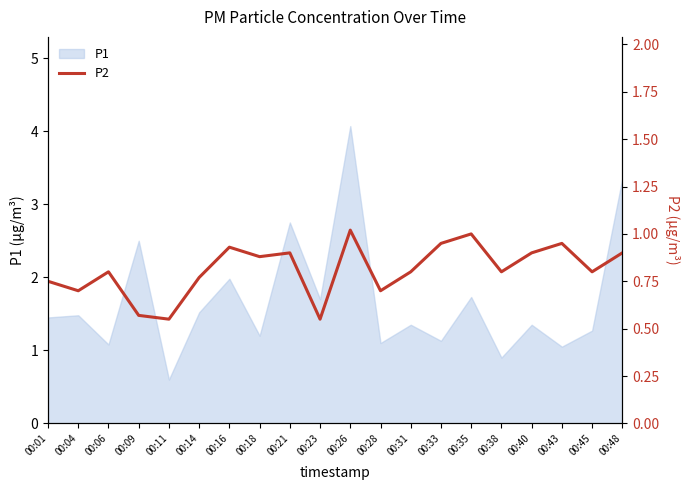

Reading right to left, transcribe all the data shown in this chart.

00:48=0.9	00:45=0.8	00:43=0.9	00:40=0.9	00:38=0.8	00:35=1.0	00:33=0.9	00:31=0.8	00:28=0.7	00:26=1.0	00:23=0.6	00:21=0.9	00:18=0.9	00:16=0.9	00:14=0.8	00:11=0.6	00:09=0.6	00:06=0.8	00:04=0.7	00:01=0.8